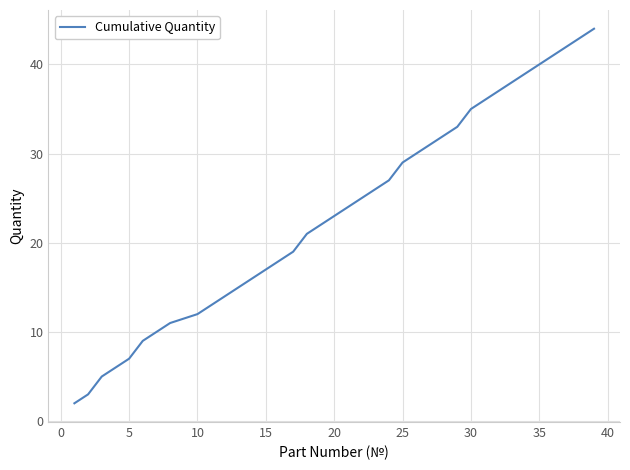

True or false: there are more than 2 points higher than both neighbors.

False